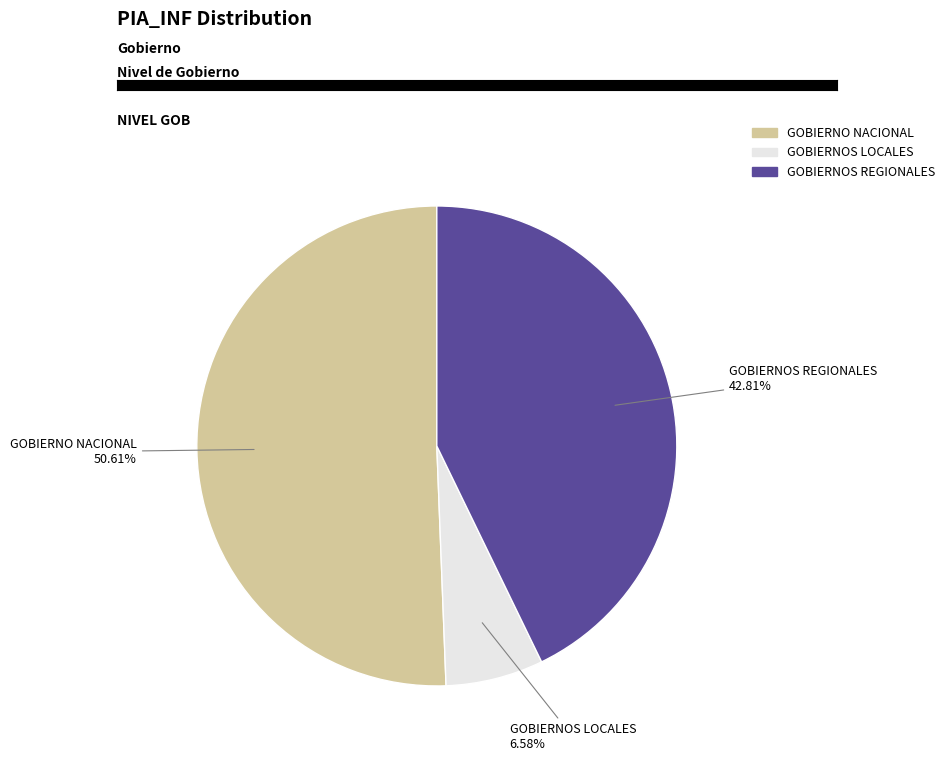

How many segments does this pie chart have?

3